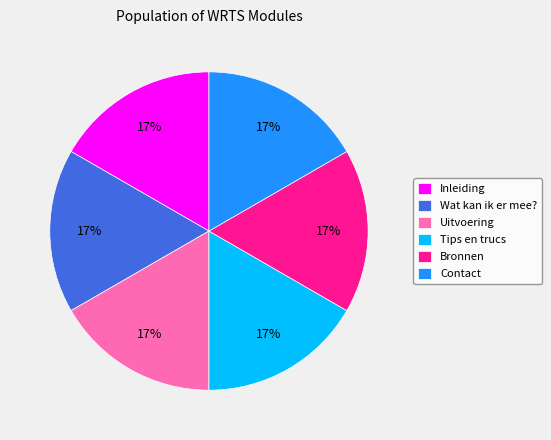

The Uitvoering slice represents 17% of the pie. True or false?

True